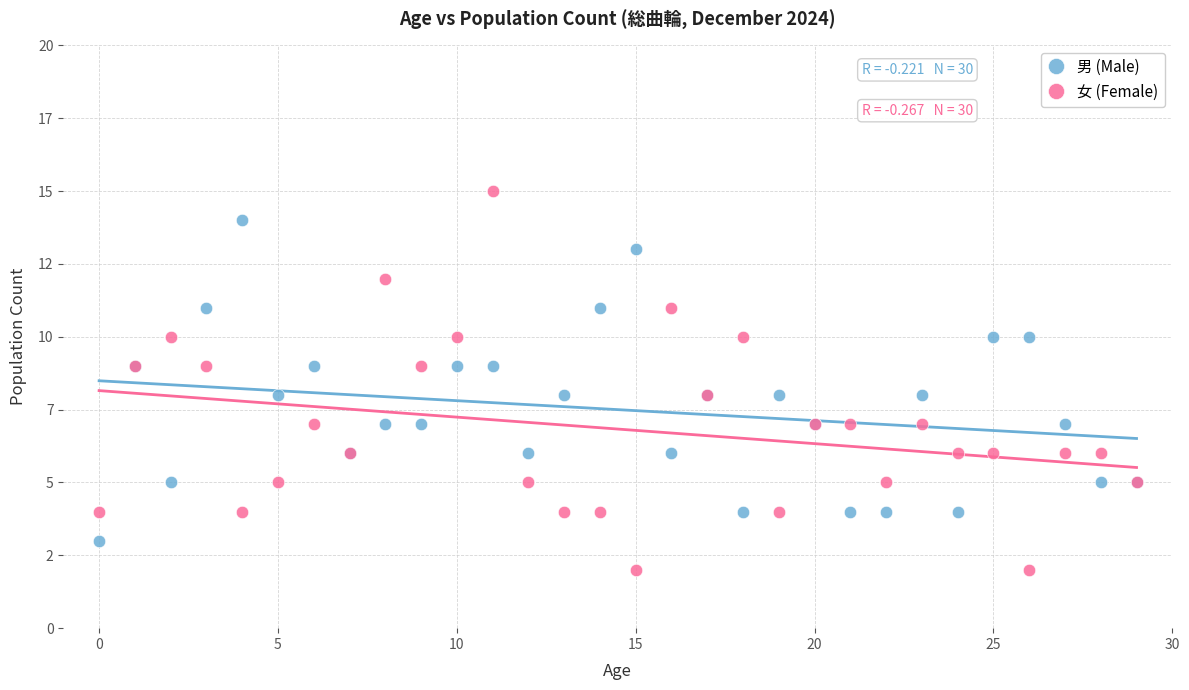

Which series has the largest Y range (max minus min)?

女 (Female)